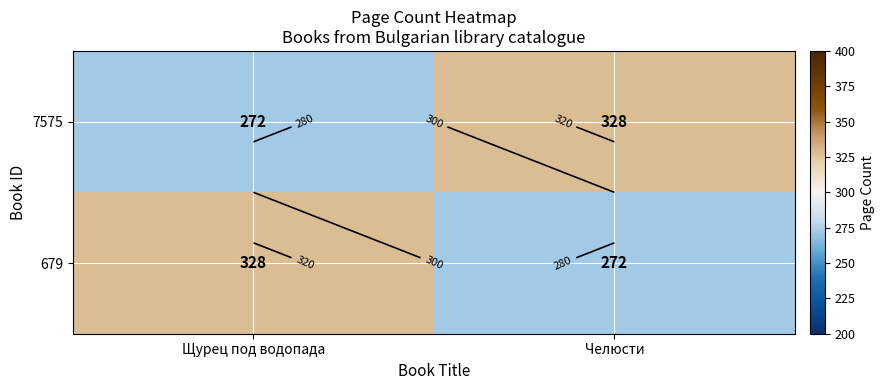

Between Челюсти and Щурец под водопада, which is larger?

Челюсти